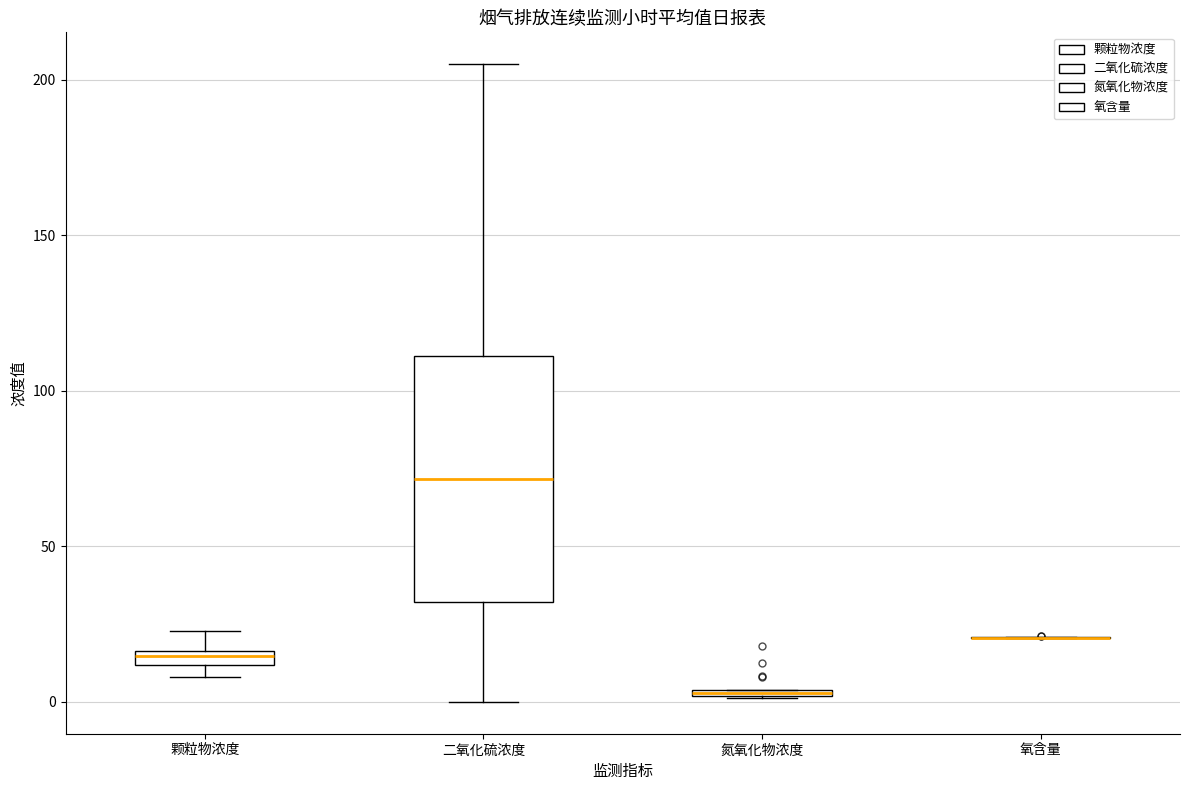

Comparing the boxes themselves (not the whiskers), which one is the tallest?

二氧化硫浓度